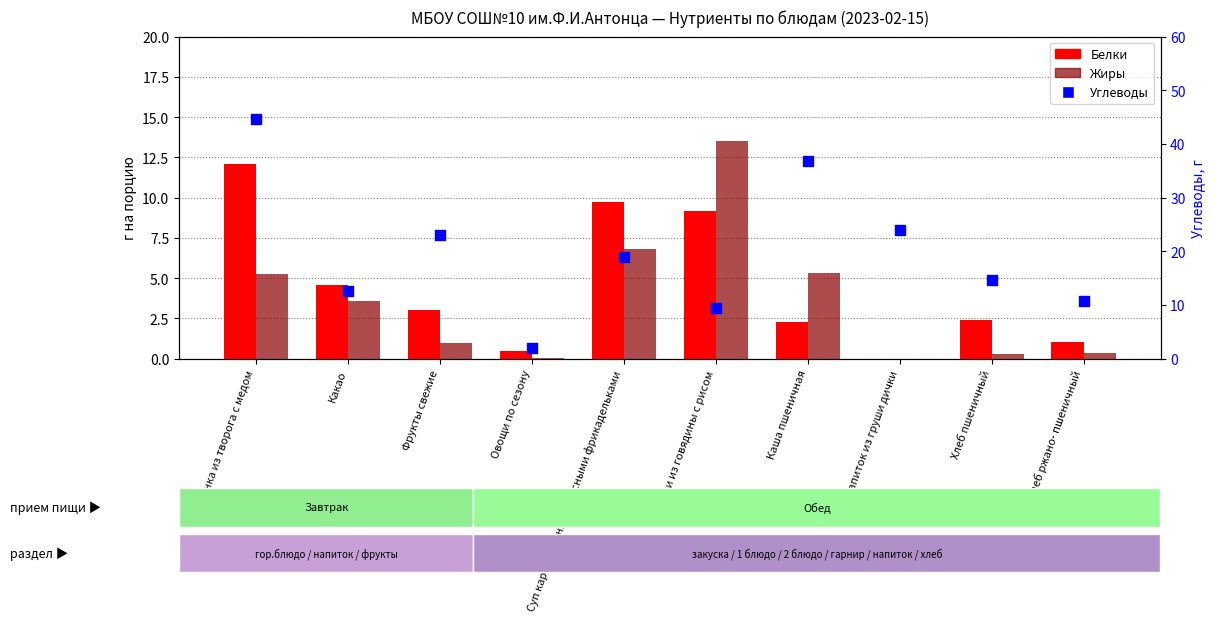

Is the value of Углеводы at Какао greater than the value of Белки at Напиток из груши дички?

Yes